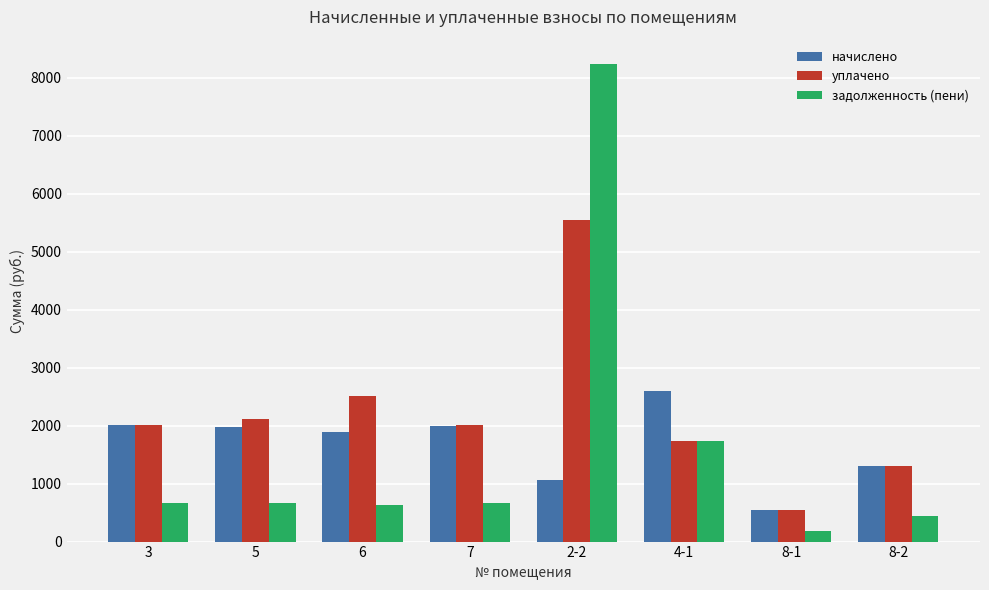

At how many categories does at least one series exceed 2420?

3